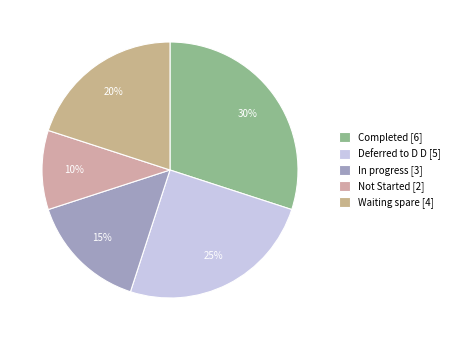

What is the change in value from In progress to Not Started?

-1